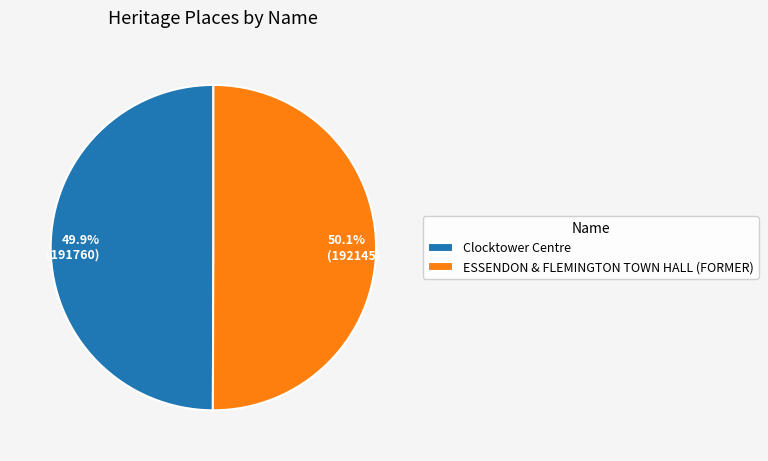

Is it true that Clocktower Centre is 50% of the pie?

True